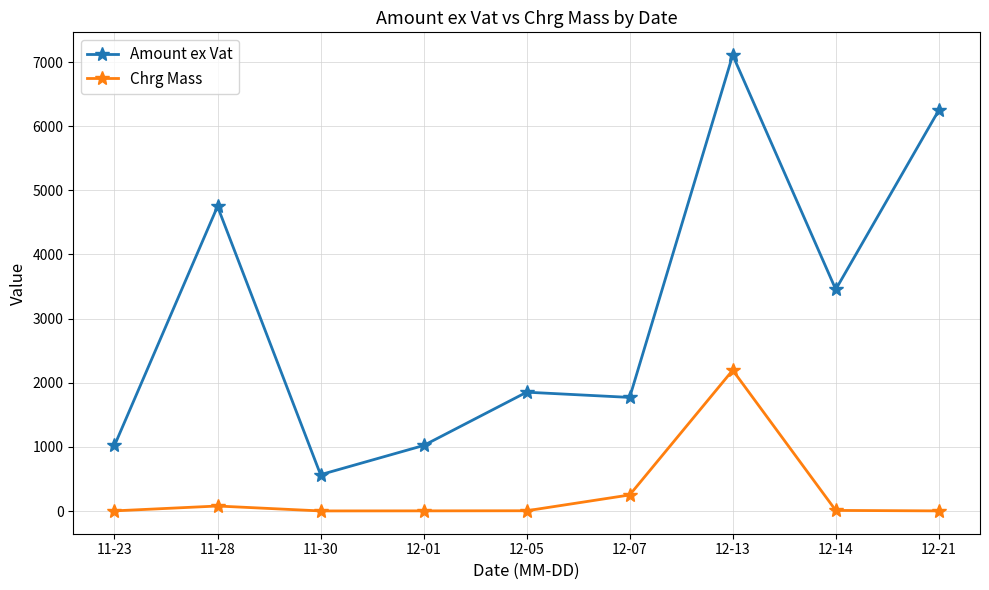

What is the label of the 7th point from the right?

11-30